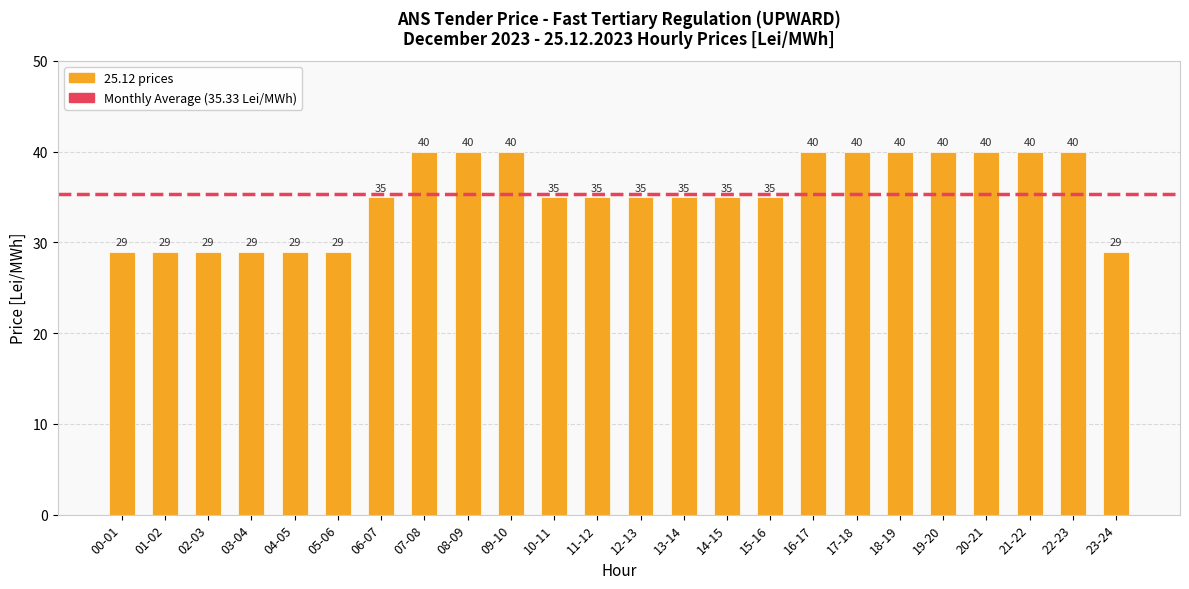

What is the difference between the maximum and minimum values?

11